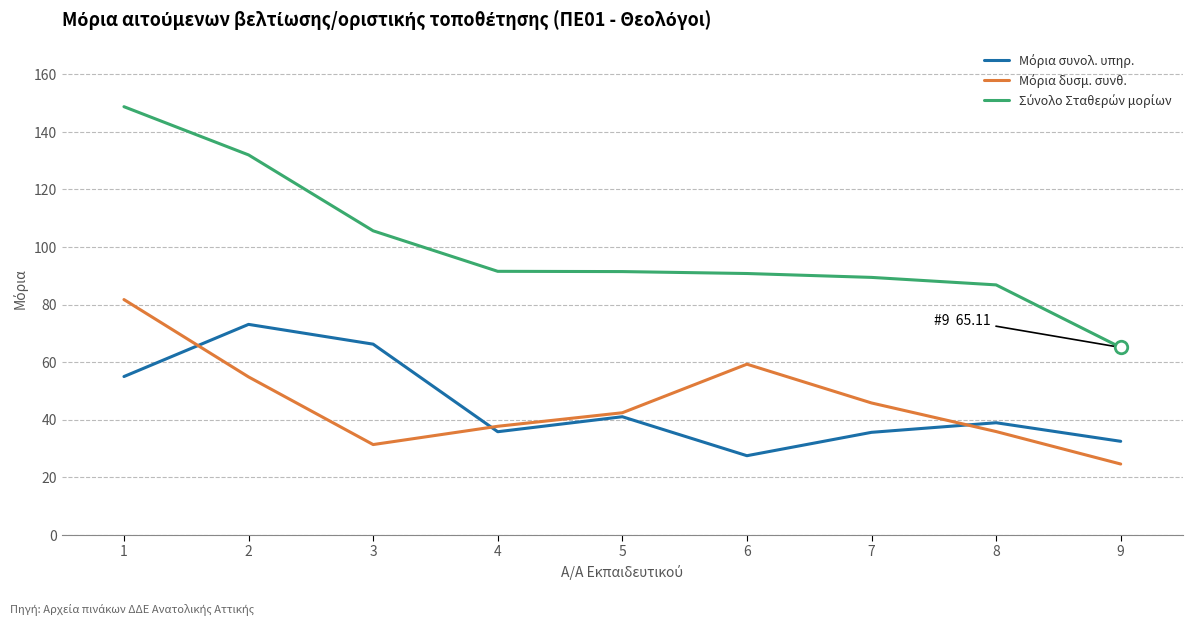

What is the difference between the highest and lowest values at 9?

40.5